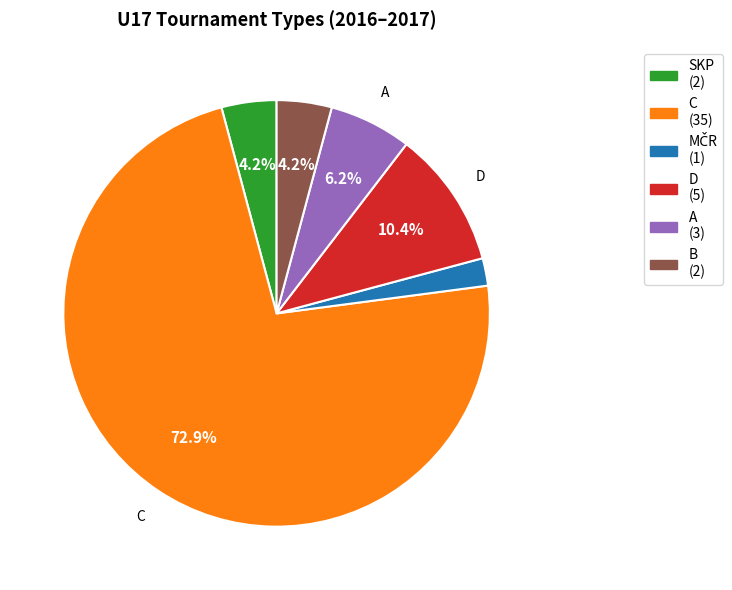

What portion of the pie excludes D?

89.6%